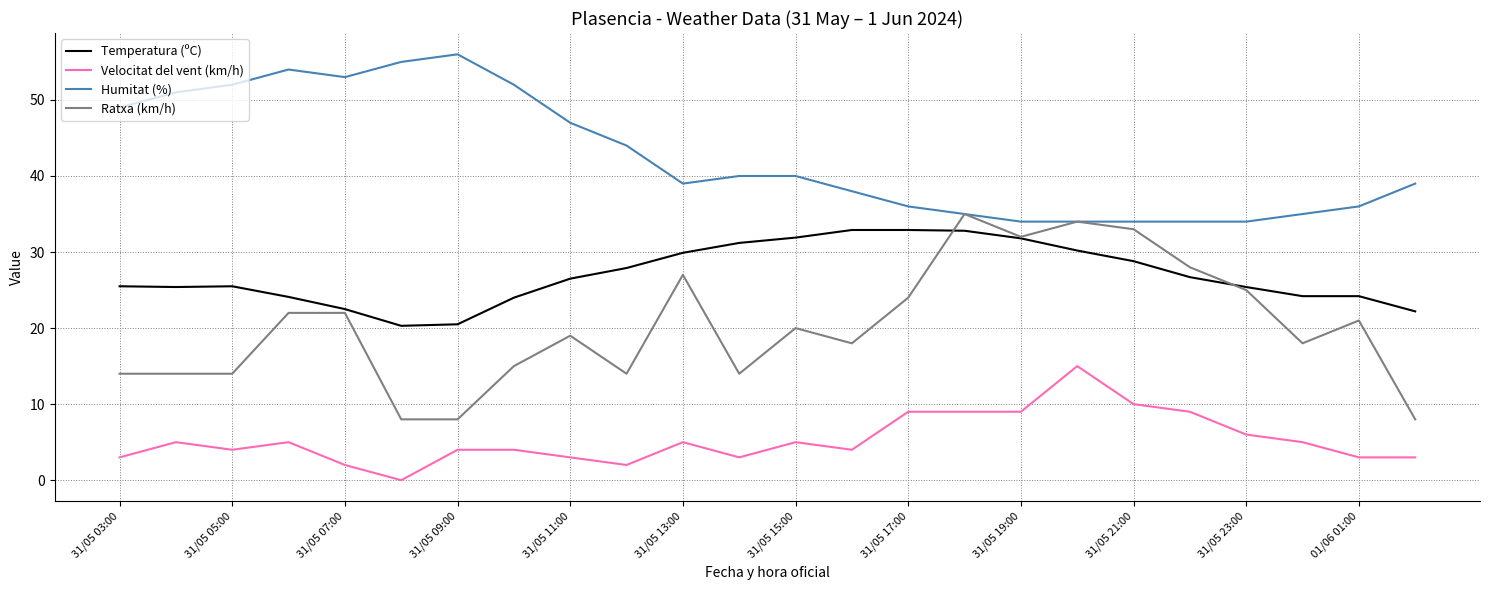

Which series has the widest spread of values?

Ratxa (km/h)